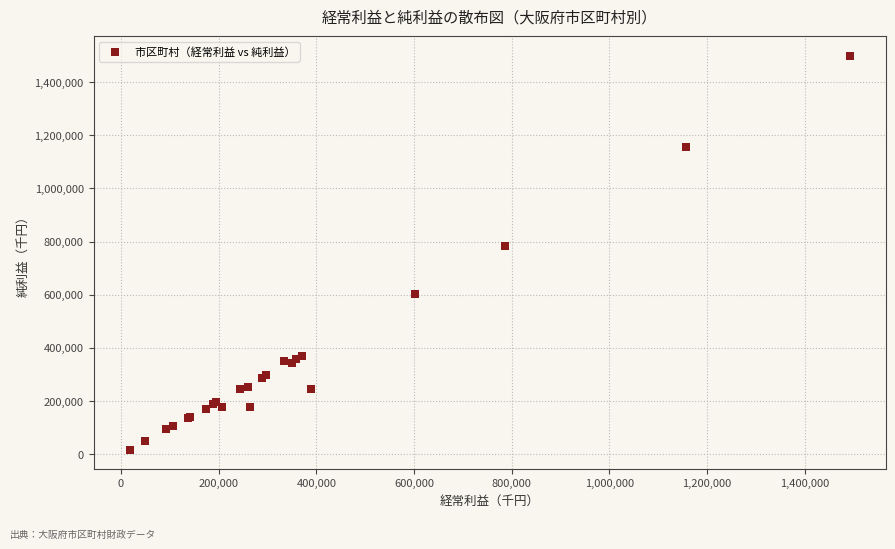

What Y value in the scatter plot is closest to 757994?

783625